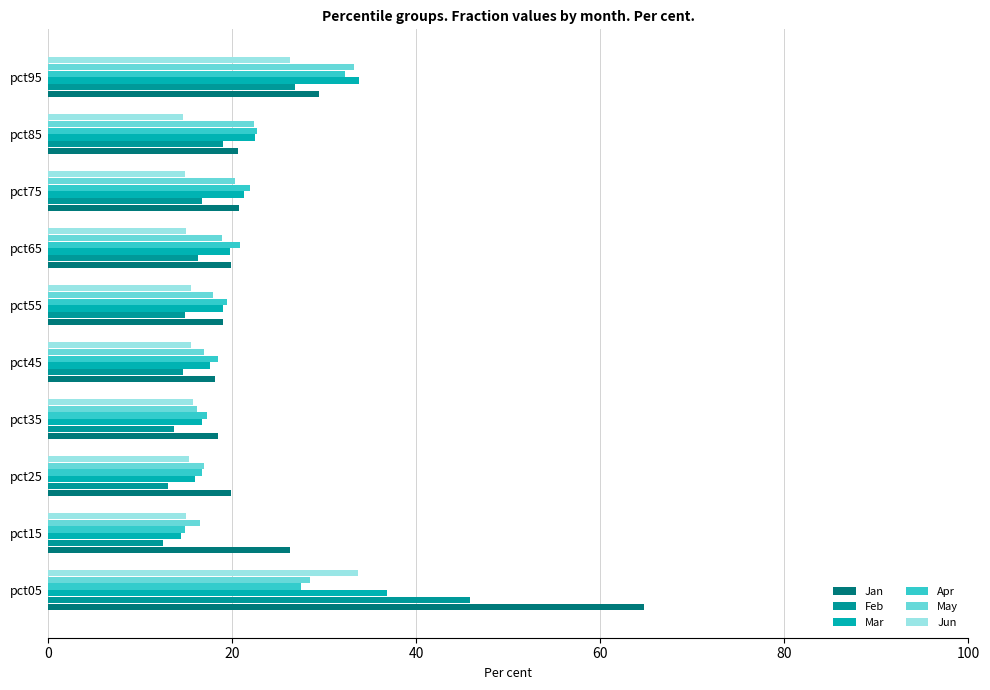

How many data points does each series have?

10